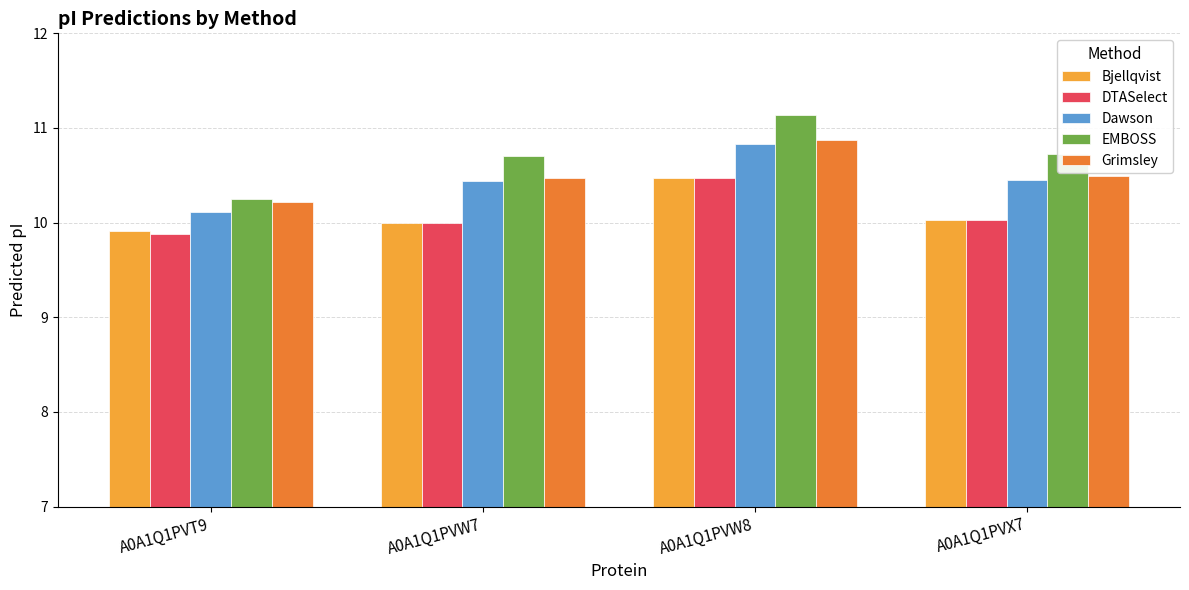

Is it true that DTASelect equals 10.0 at A0A1Q1PVX7?

True